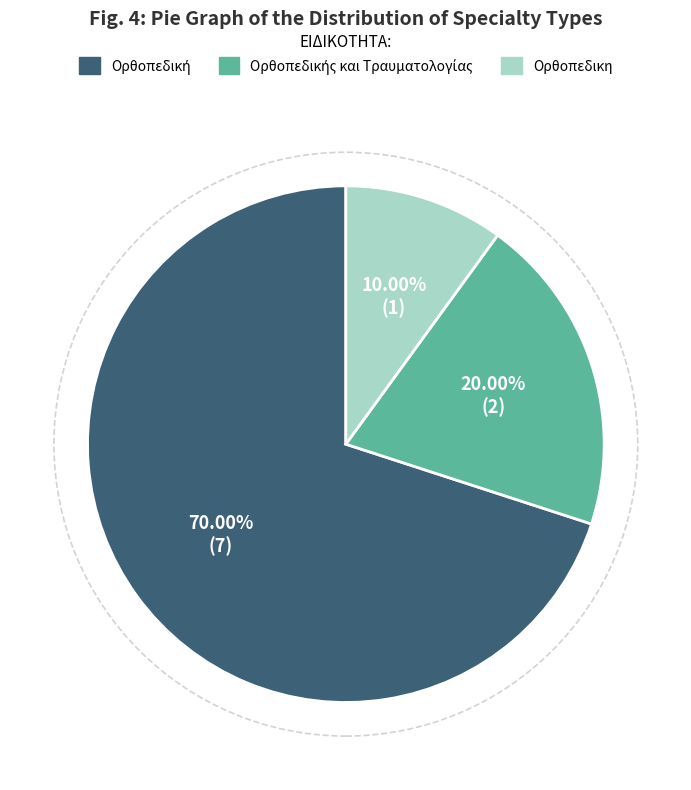

Does any single category account for the majority?

Yes